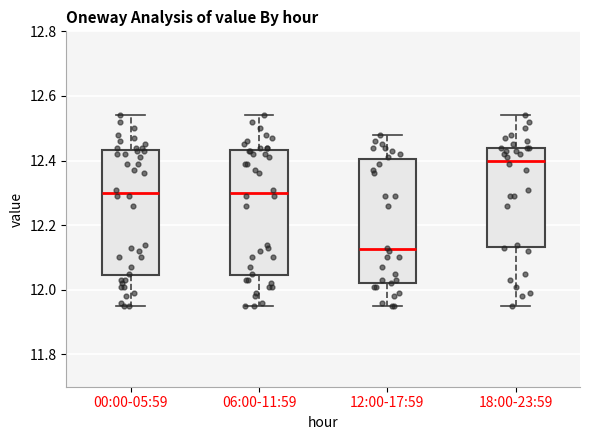

Reading left to right, read every box against the y-axis: the position of its median line, the range the box covers, and the ends of its whiskers. The values are not printed on the chart, so give them approximately, as read against the axis.

00:00-05:59: median 12.30, box 12.04 to 12.44, whiskers 11.96 to 12.54
06:00-11:59: median 12.30, box 12.04 to 12.44, whiskers 11.96 to 12.54
12:00-17:59: median 12.12, box 12.02 to 12.40, whiskers 11.96 to 12.48
18:00-23:59: median 12.40, box 12.14 to 12.44, whiskers 11.96 to 12.54